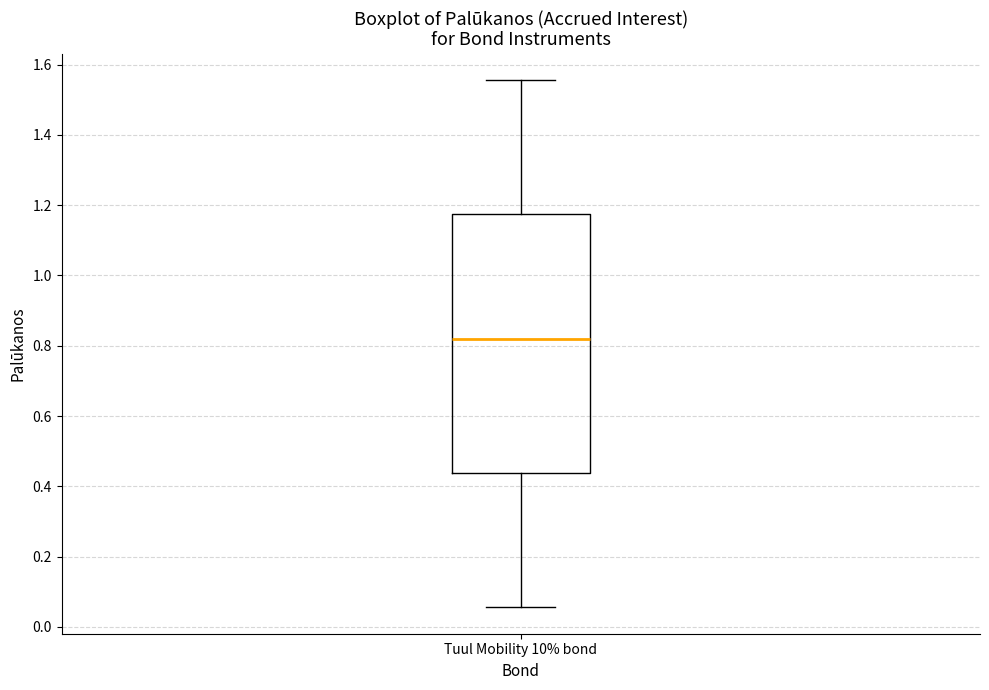

Read this box plot against the y-axis: the position of the median line, the range covered by the box, and the ends of both whiskers. The values are not printed on the chart, so give them approximately, as read against the axis.

median 0.82, box 0.44 to 1.18, whiskers 0.06 to 1.56